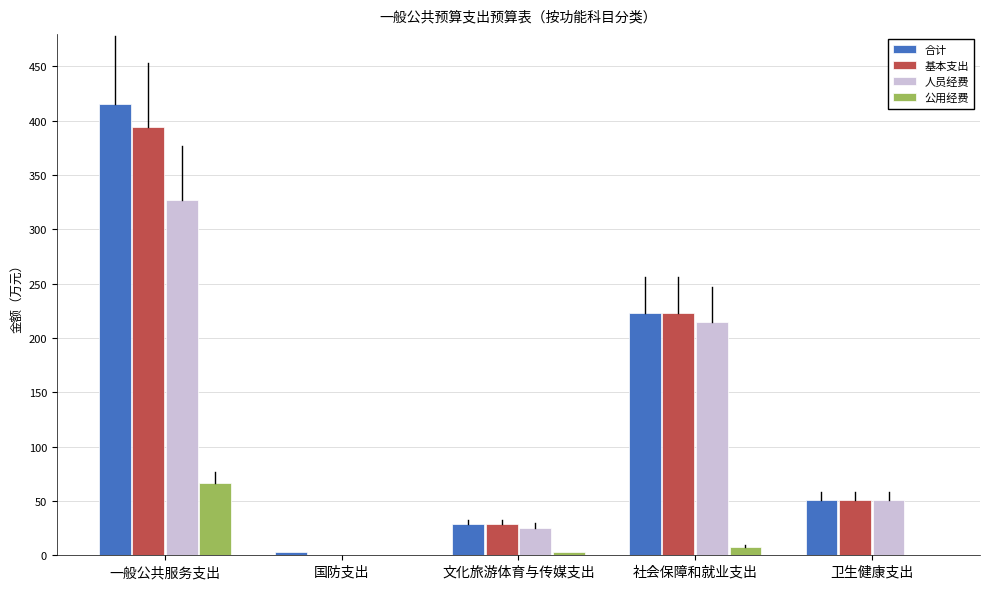

Reading left to right, extract all data points from this chart.

合计: 一般公共服务支出=415.8	国防支出=3.0	文化旅游体育与传媒支出=28.4	社会保障和就业支出=223.0	卫生健康支出=50.5
基本支出: 一般公共服务支出=393.8	国防支出=0.0	文化旅游体育与传媒支出=28.4	社会保障和就业支出=223.0	卫生健康支出=50.5
人员经费: 一般公共服务支出=327.3	国防支出=0.0	文化旅游体育与传媒支出=25.5	社会保障和就业支出=215.0	卫生健康支出=50.5
公用经费: 一般公共服务支出=66.5	国防支出=0.0	文化旅游体育与传媒支出=2.9	社会保障和就业支出=7.9	卫生健康支出=0.0